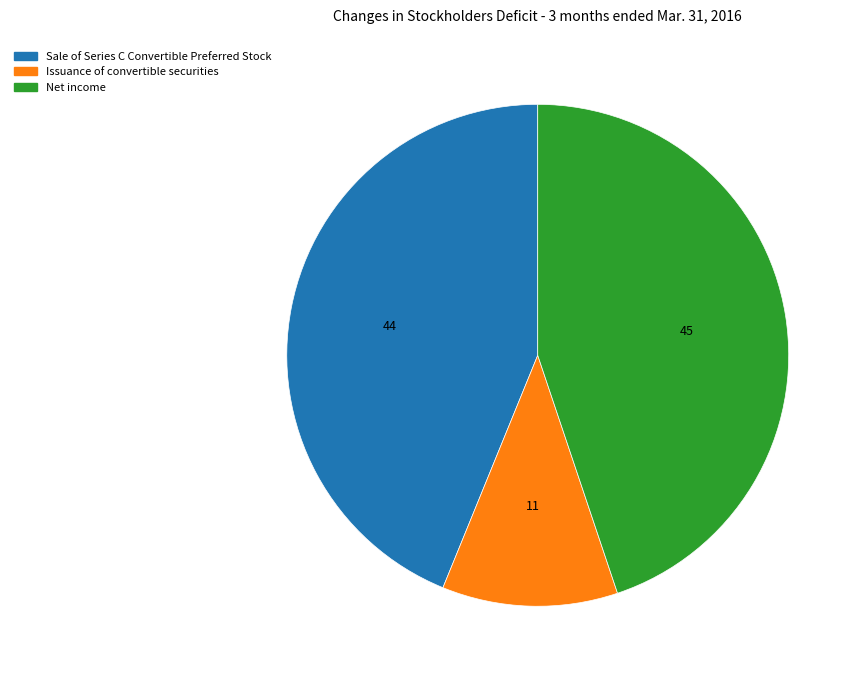

How many slices are in this pie chart?

3